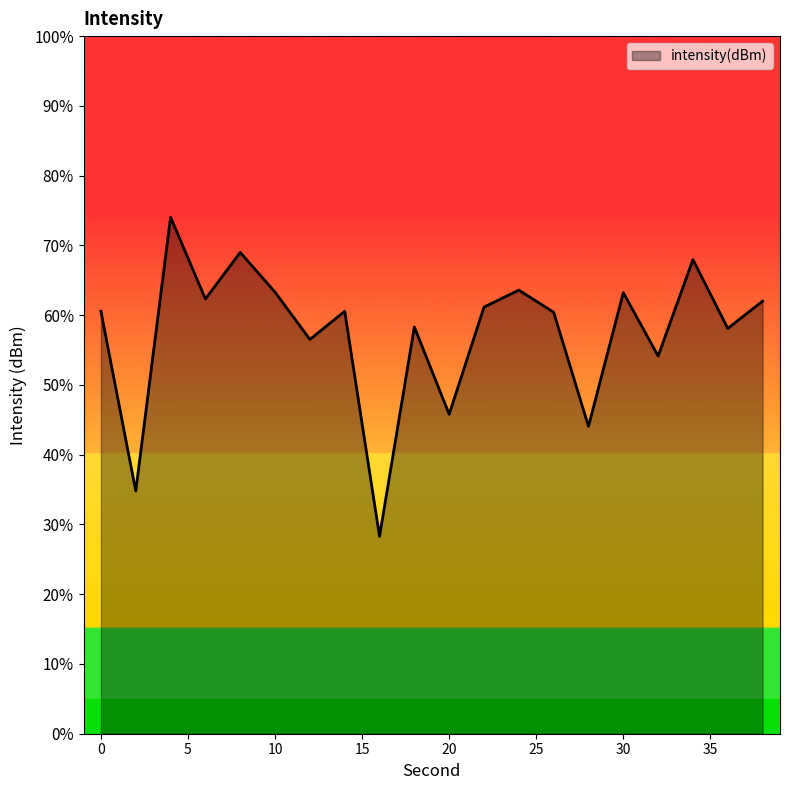

Reading left to right, what are all the values shown in this chart?

-129.7	-142.6	-123.0	-128.8	-125.5	-128.4	-131.7	-129.7	-145.9	-130.8	-137.1	-129.4	-128.2	-129.8	-138.0	-128.4	-132.9	-126.0	-130.9	-129.0